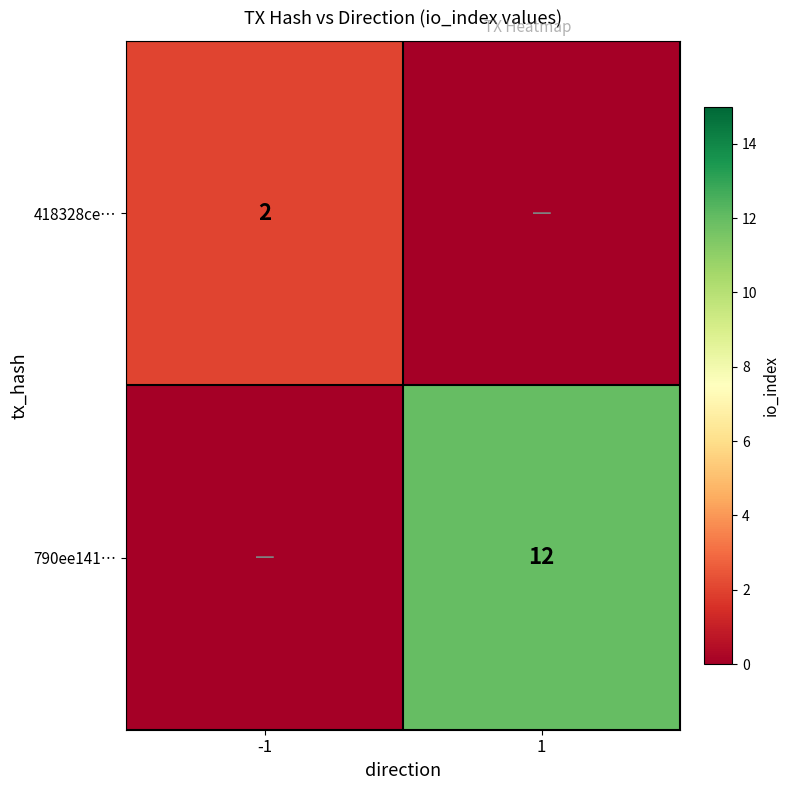

Is it true that 790ee141… equals 12 at 1?

True